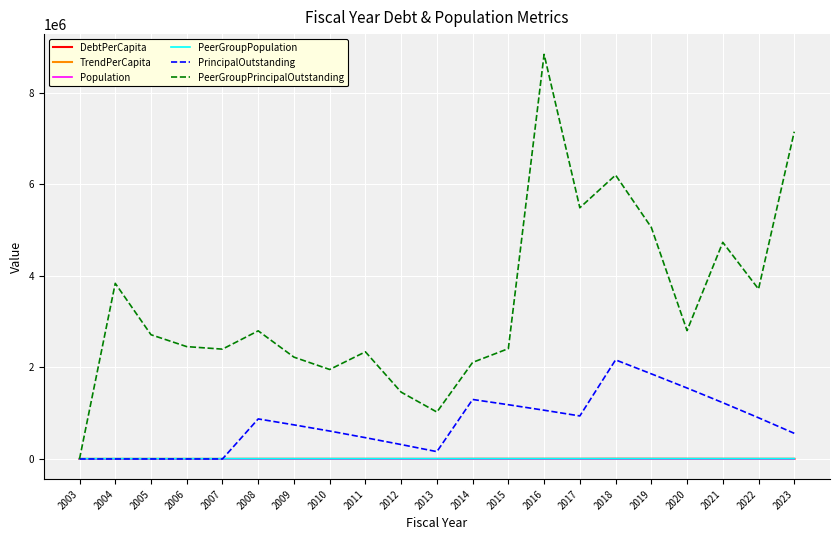

True or false: PeerGroupPopulation has more than 1 points higher than both neighbors.

True